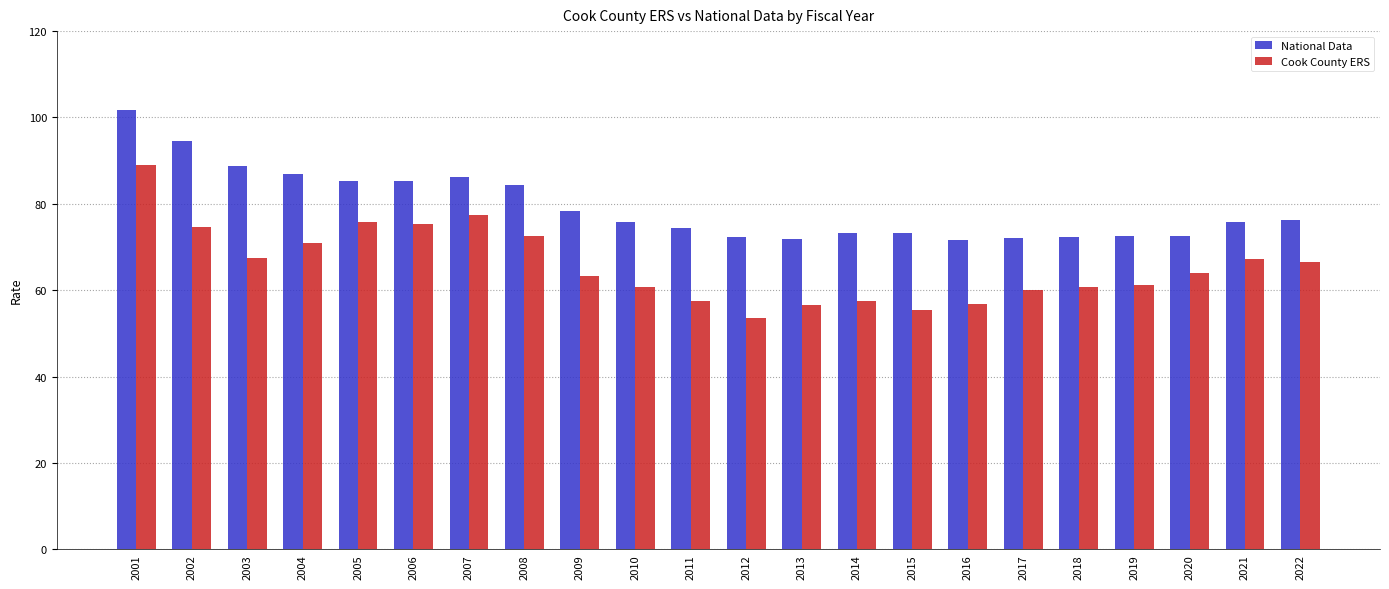

At which category is the sum across all series the highest?

2001